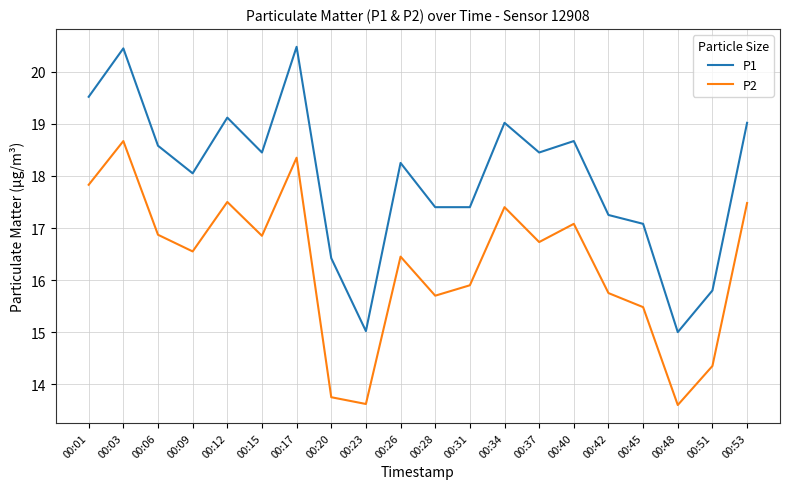

What is the difference between the second highest and second lowest values in the P1 series?

5.4